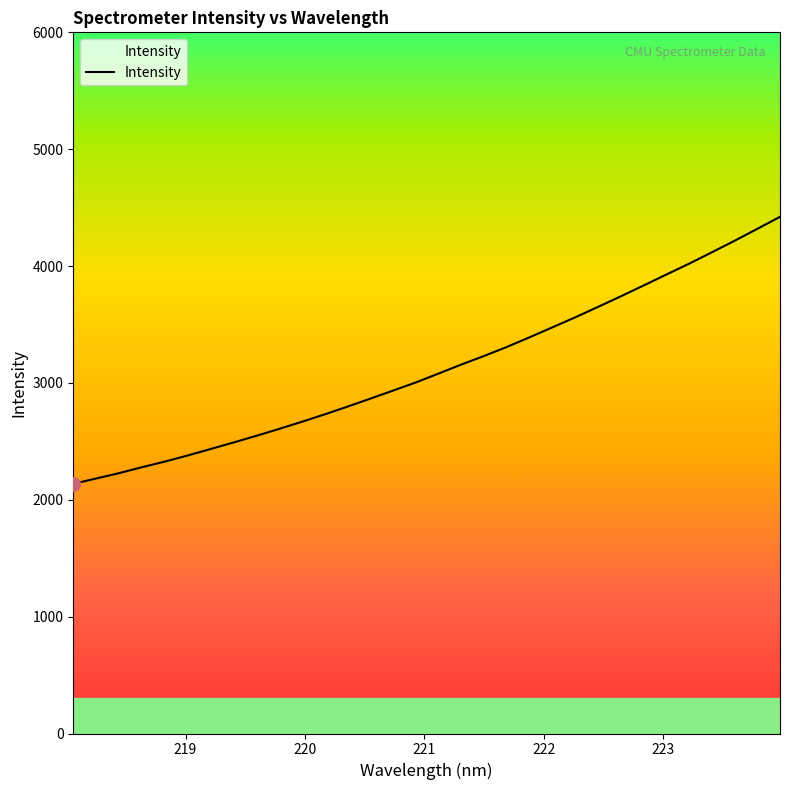

What is the difference between the maximum and minimum values?

2285.0